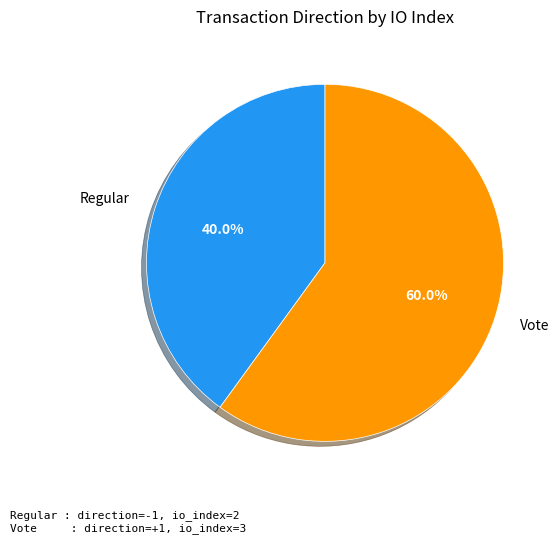

Which slice is the largest?

Vote